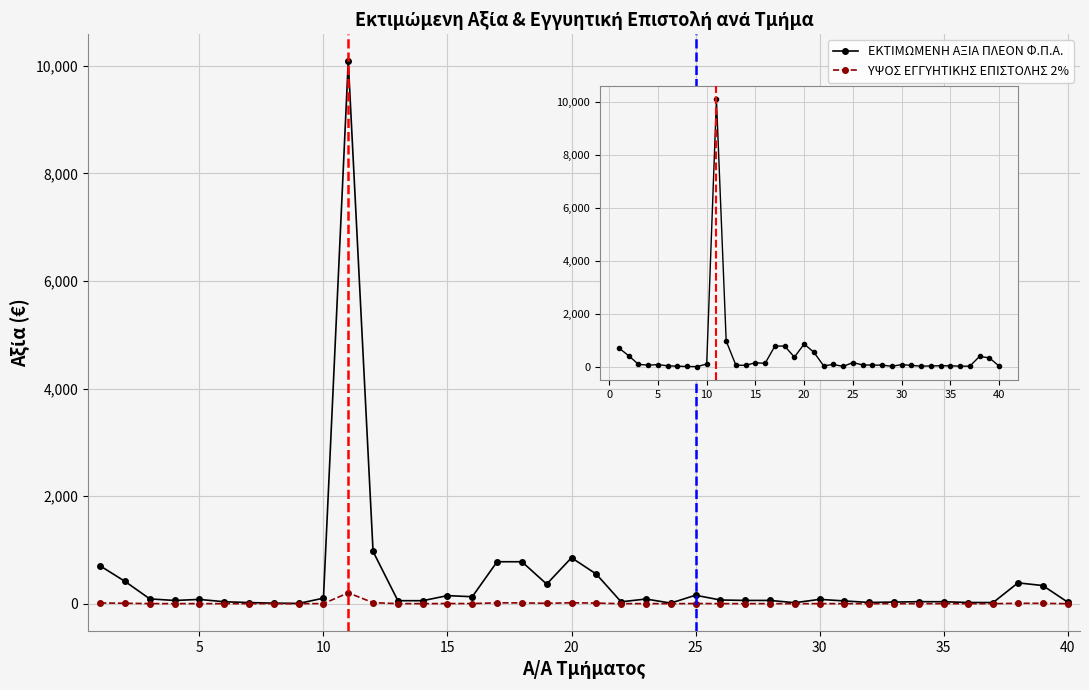

How many lines are shown in the chart?

2